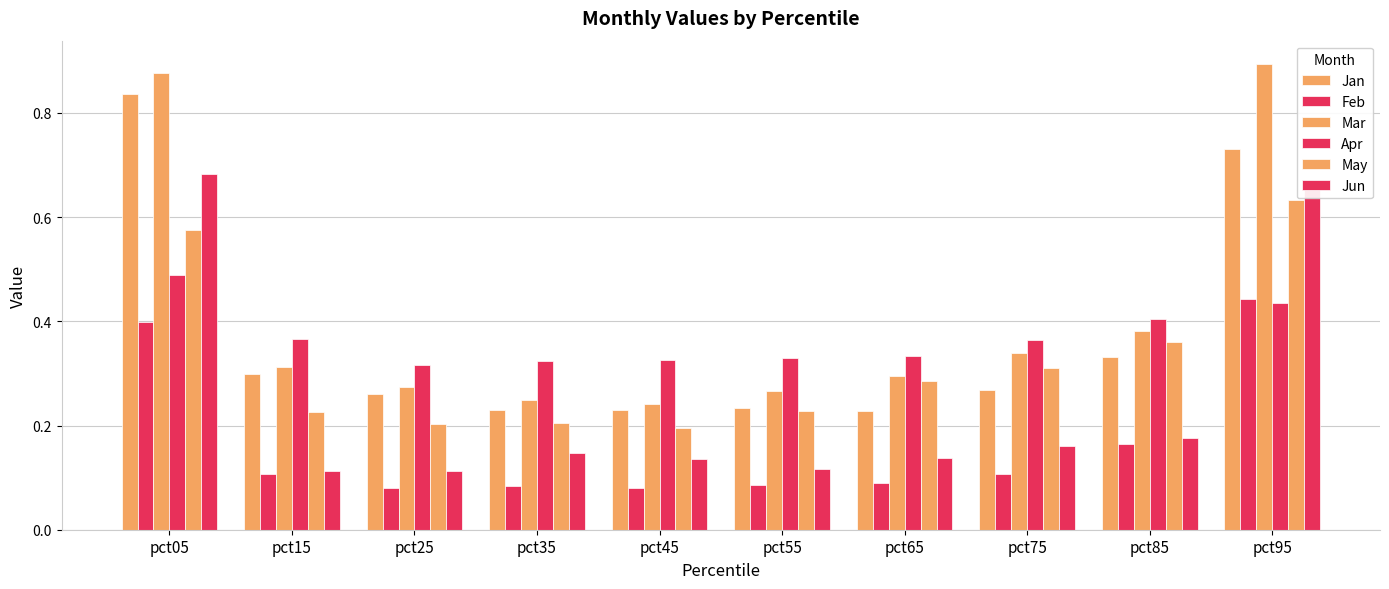

How many groups of bars are there?

10